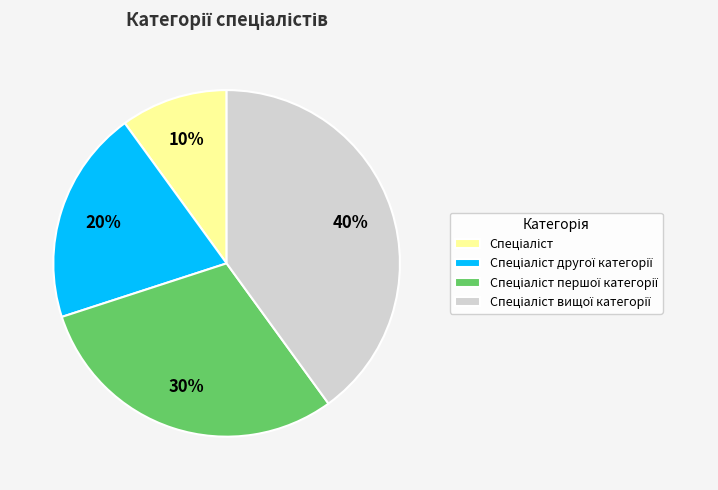

To the nearest percent, what is the difference between the largest and smallest slice percentages?

30%